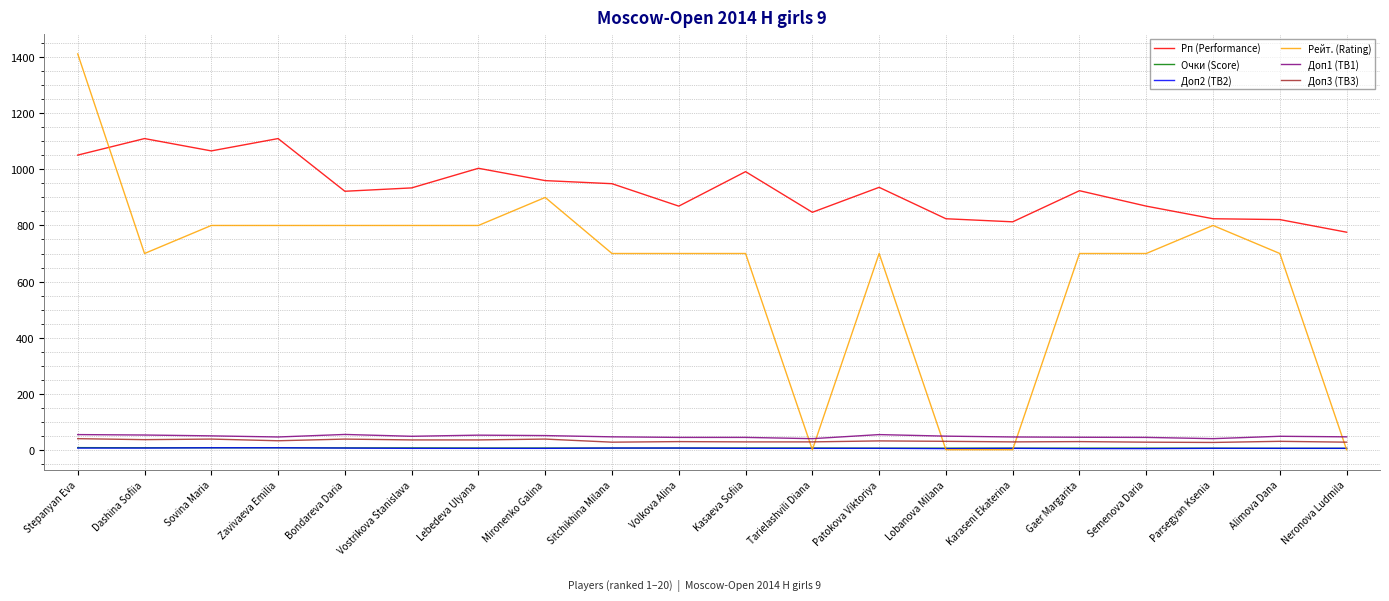

At which category is the sum across all series the highest?

Stepanyan Eva